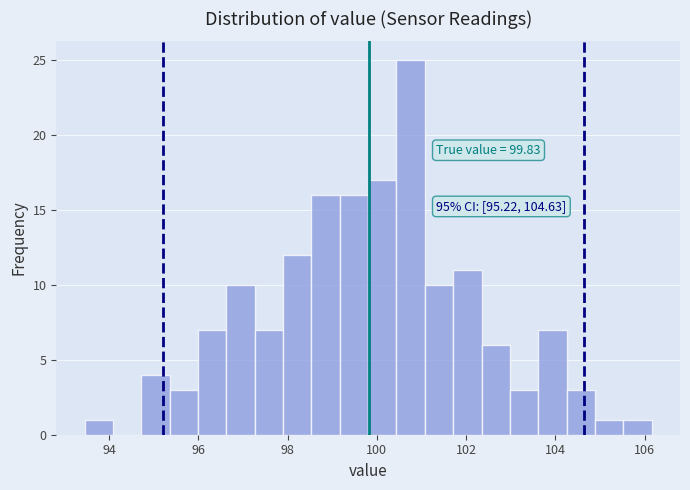

Read against the x-axis, roughly where is the centre of the tallest bar?

100.8